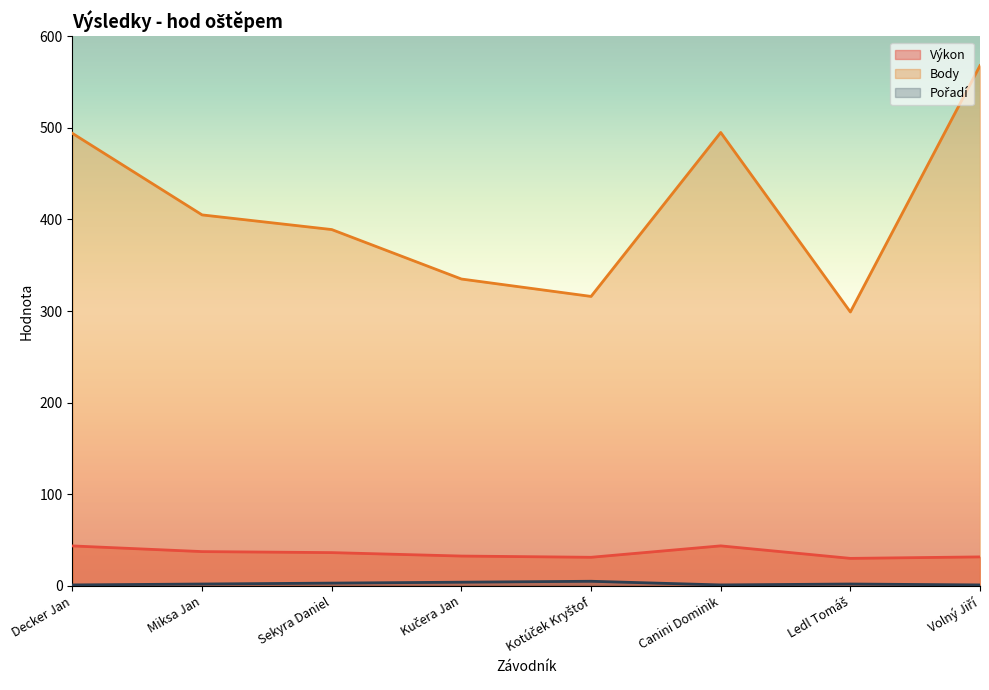

Count the number of data series in this chart.

3